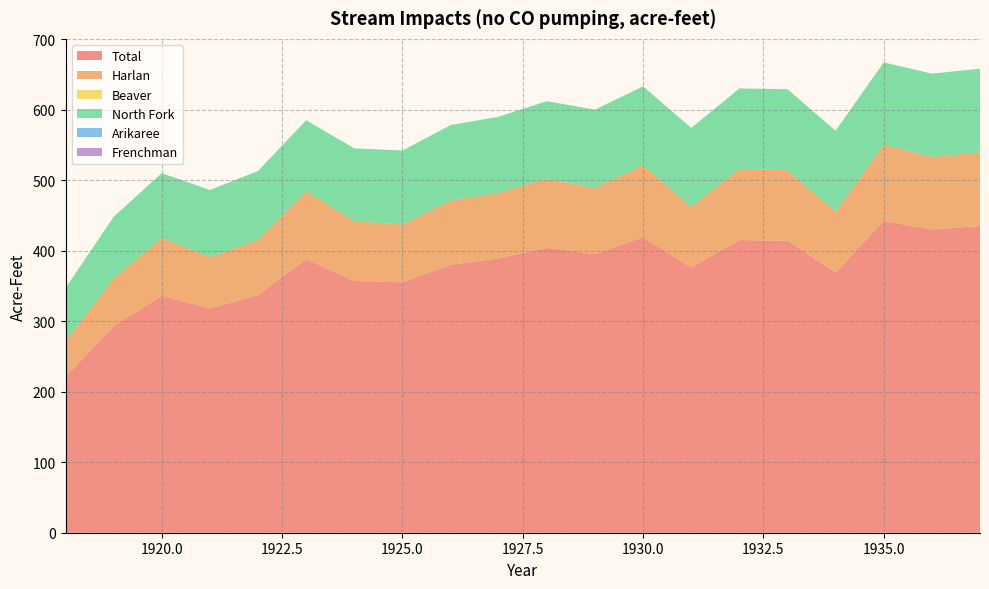

Reading left to right, extract all data points from this chart.

Total: 221	293	336	318	337	388	357	355	380	389	404	395	419	376	415	414	369	442	430	435
Harlan: 50	68	82	73	78	96	85	82	91	93	98	94	102	86	101	100	86	108	103	104
Beaver: 0	0	0	0	0	0	0	0	0	0	0	0	0	0	0	0	0	0	0	0
North Fork: 76	87	92	95	98	101	103	105	107	108	110	111	112	112	114	115	115	117	118	119
Arikaree: 0	0	0	0	0	0	0	0	0	0	0	0	0	0	0	0	0	0	0	0
Frenchman: 0	0	0	0	0	0	0	0	0	0	0	0	0	0	0	0	0	0	0	0